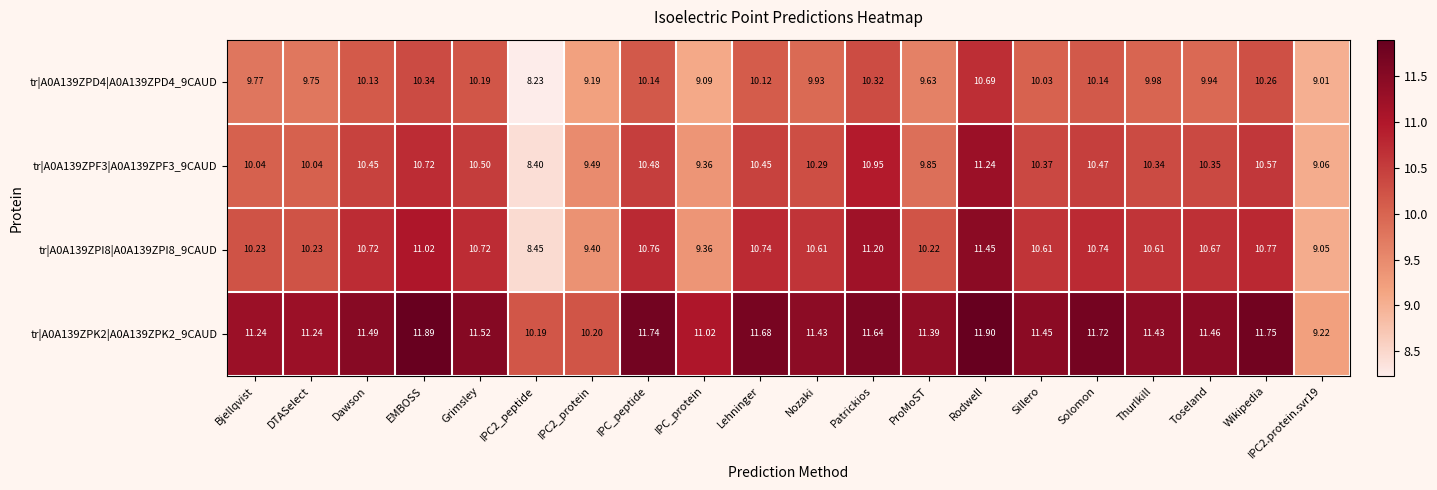

Where does the tr|A0A139ZPD4|A0A139ZPD4_9CAUD series first go above 10?

Dawson